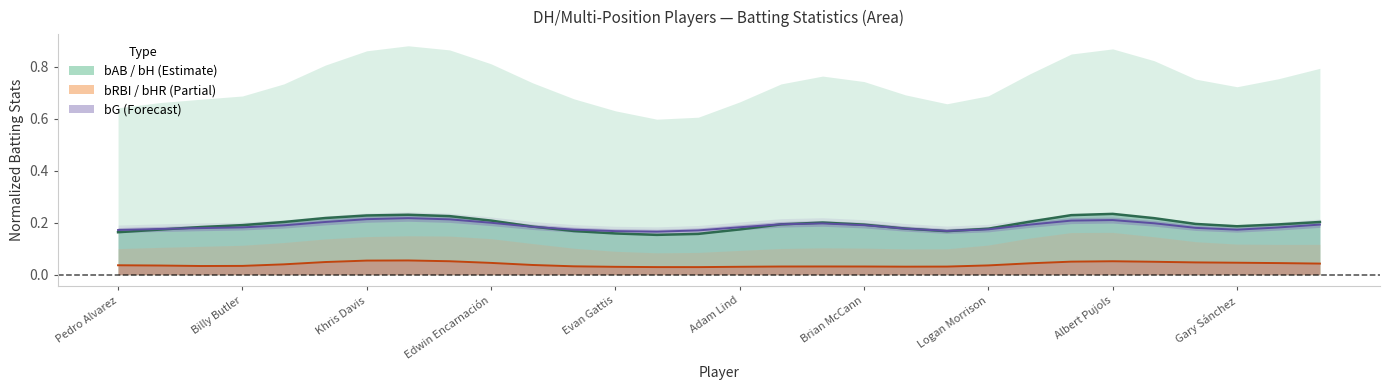

Reading left to right, extract all data points from this chart.

bH line: 0.2	0.2	0.2	0.2	0.2	0.2	0.2	0.2	0.2	0.2	0.2	0.2	0.2	0.2	0.2	0.2	0.2	0.2	0.2	0.2	0.2	0.2	0.2	0.2	0.2	0.2	0.2	0.2	0.2	0.2
bHR line: 0.0	0.0	0.0	0.0	0.0	0.0	0.1	0.1	0.1	0.0	0.0	0.0	0.0	0.0	0.0	0.0	0.0	0.0	0.0	0.0	0.0	0.0	0.0	0.1	0.1	0.0	0.0	0.0	0.0	0.0
bG line: 0.2	0.2	0.2	0.2	0.2	0.2	0.2	0.2	0.2	0.2	0.2	0.2	0.2	0.2	0.2	0.2	0.2	0.2	0.2	0.2	0.2	0.2	0.2	0.2	0.2	0.2	0.2	0.2	0.2	0.2